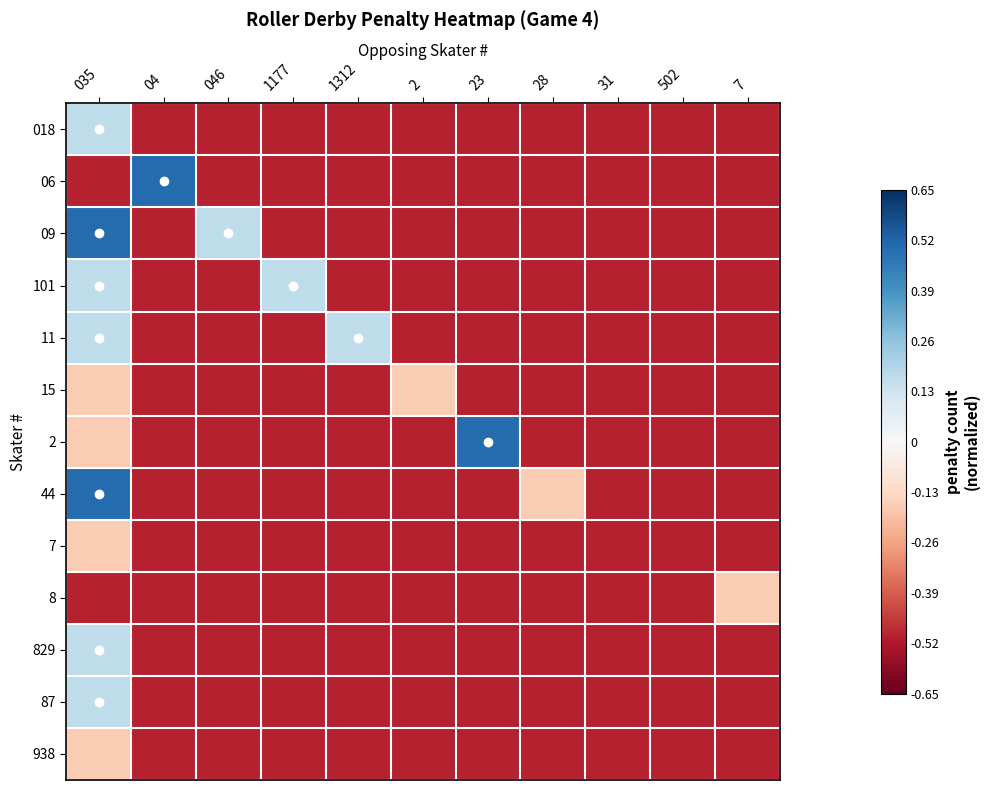

How many data points does each series have?

11